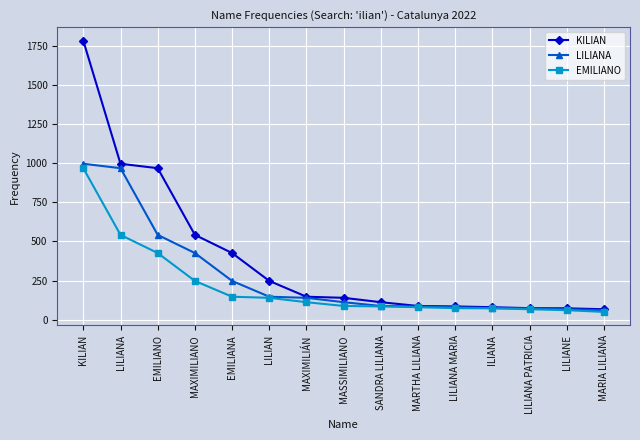

What are all the series names shown in the legend?

KILIAN, LILIANA, EMILIANO